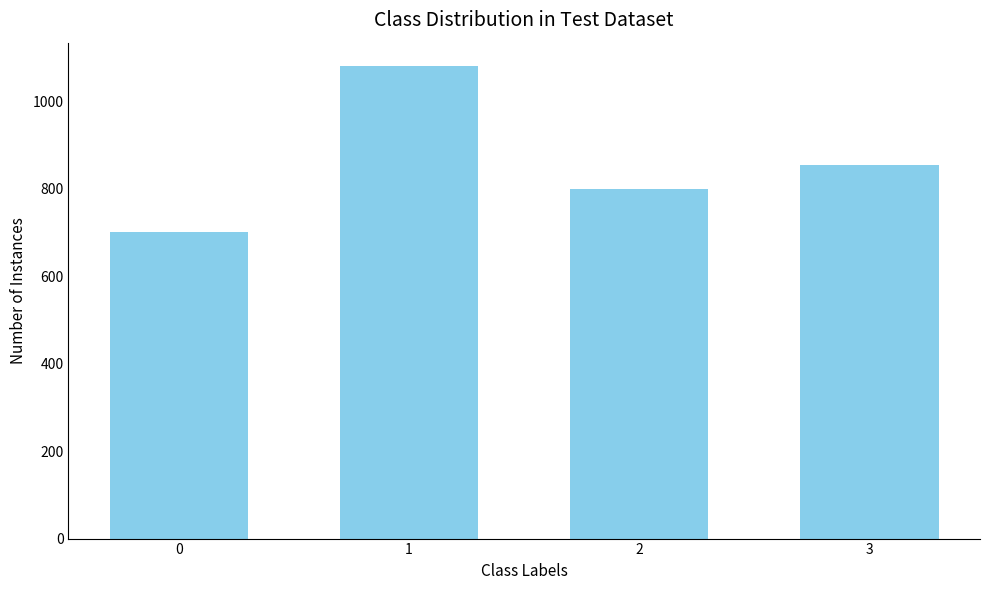

Which label corresponds to the largest value in the chart?

1